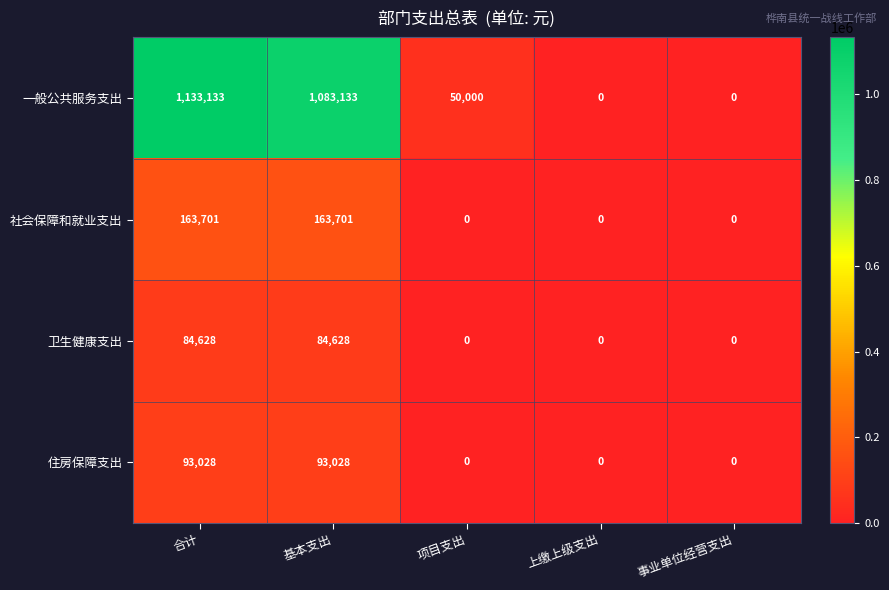

Which series changed the most between 项目支出 and 上缴上级支出?

一般公共服务支出